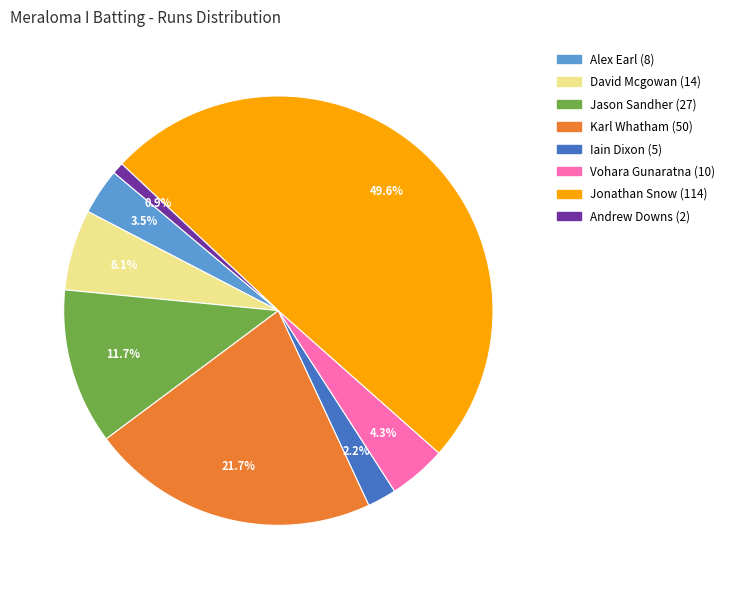

Which category has the biggest portion of the pie?

Jonathan Snow